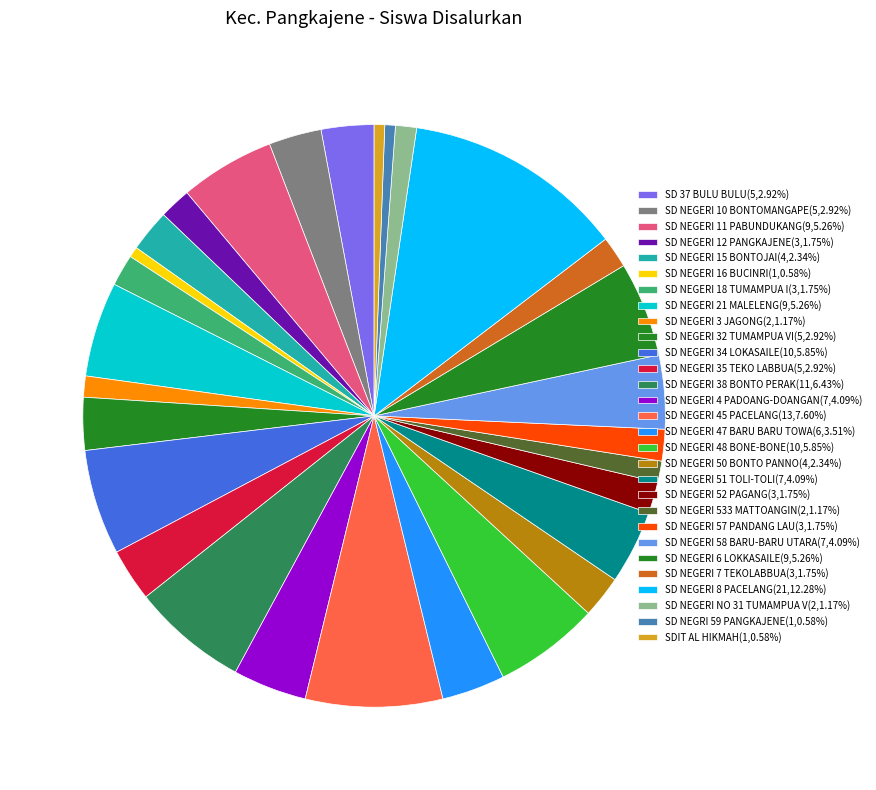

What is the smallest slice in the pie chart?

SD NEGERI 16 BUCINRI